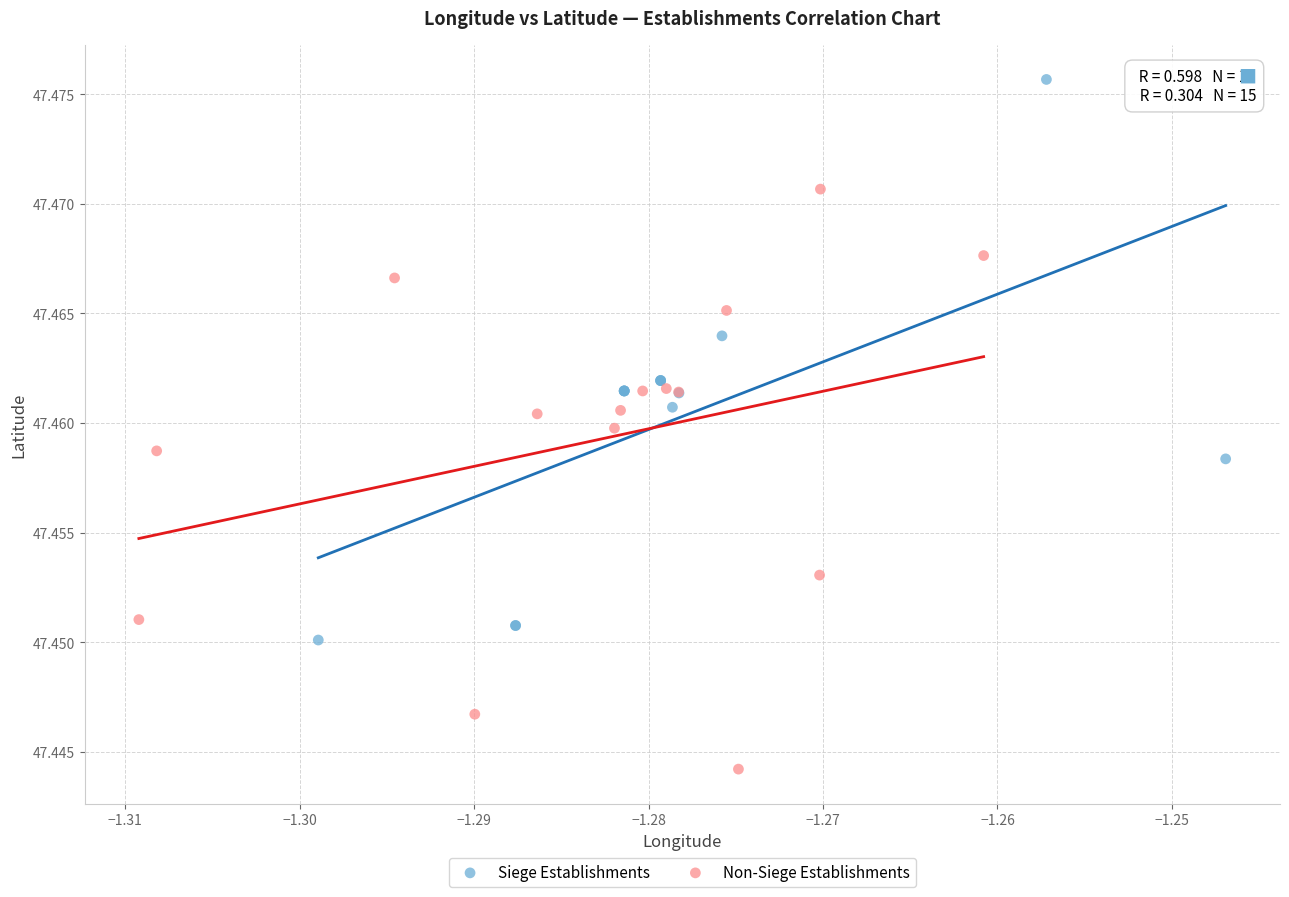

Which series has the largest Y range (max minus min)?

Non-Siege Establishments